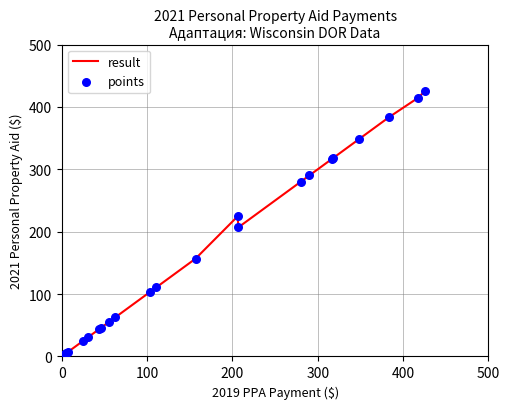

What is the maximum value shown in the chart?

426.1